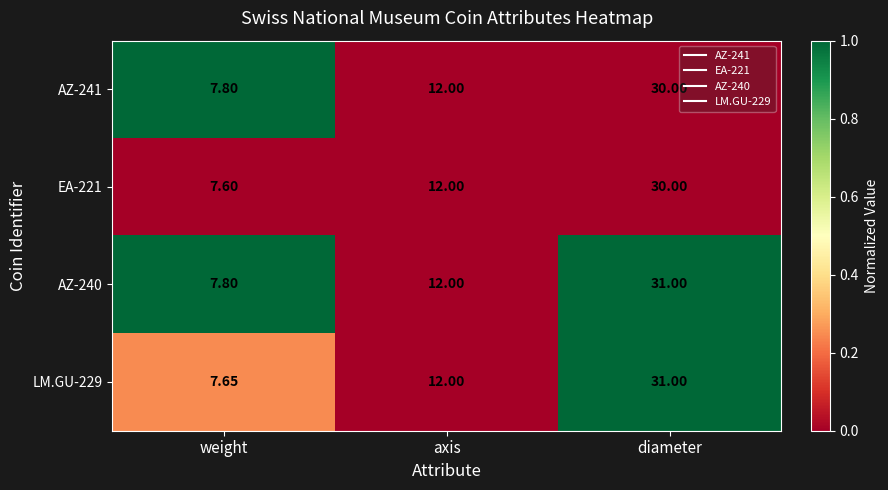

Where is AZ-241 nearest to the value 18?

axis